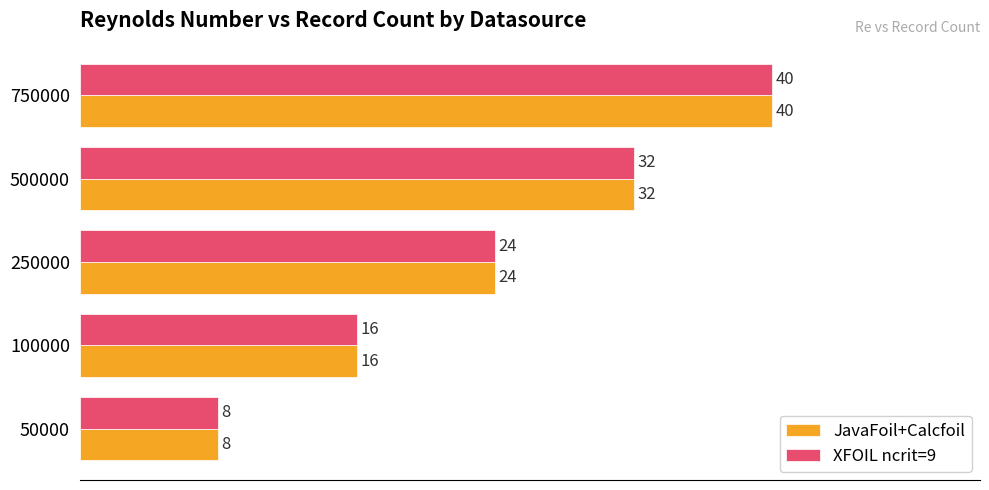

List the labels in order of JavaFoil+Calcfoil value, smallest first.

50000, 100000, 250000, 500000, 750000